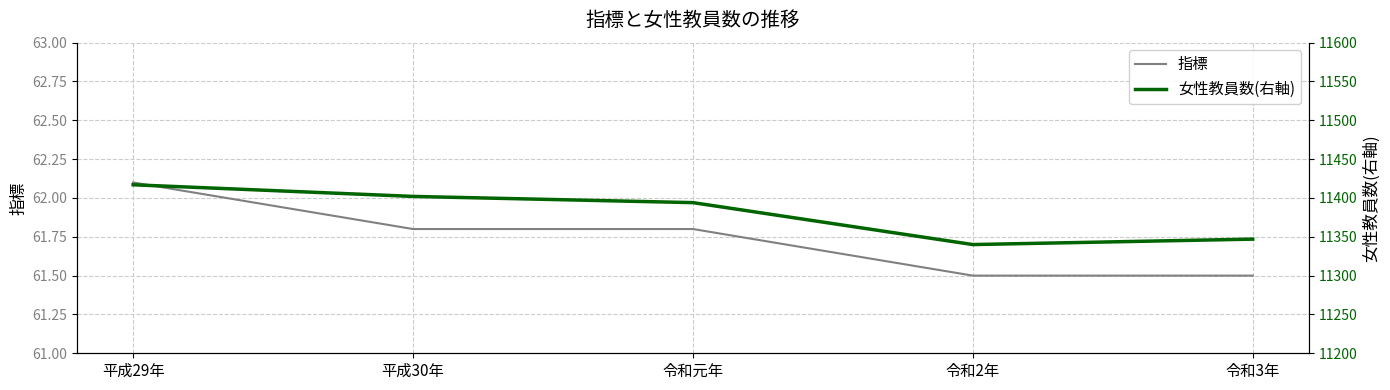

Read the 指標 value at 令和元年.

61.8